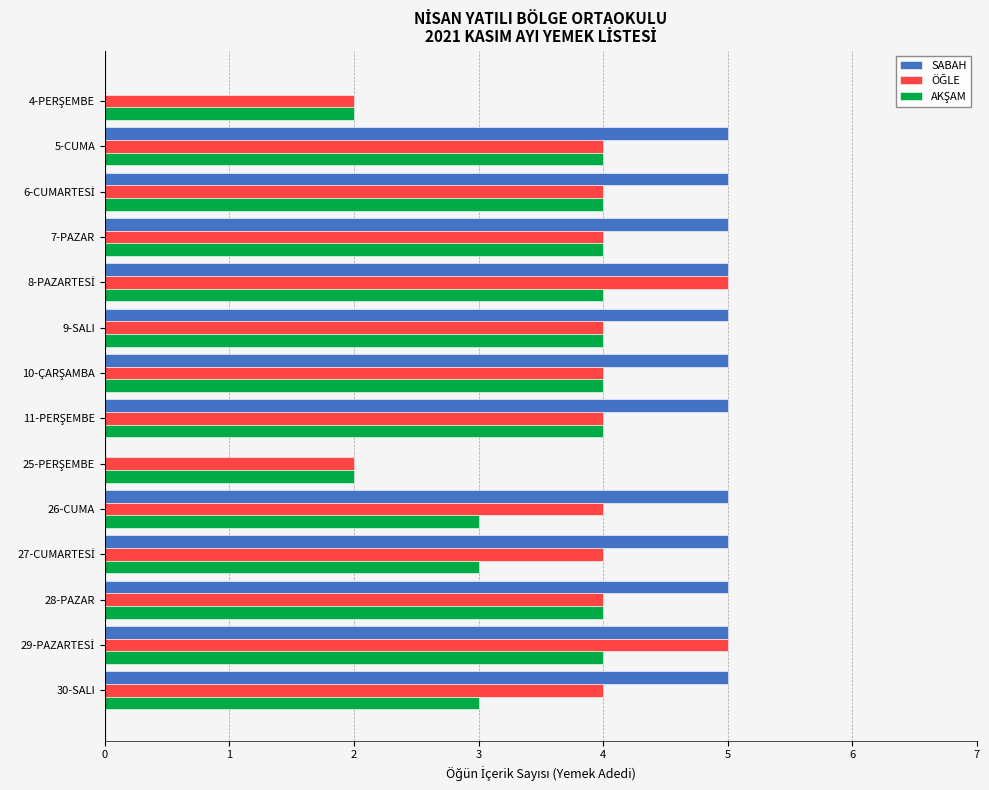

What is the total value across all series at 28-PAZAR?

13